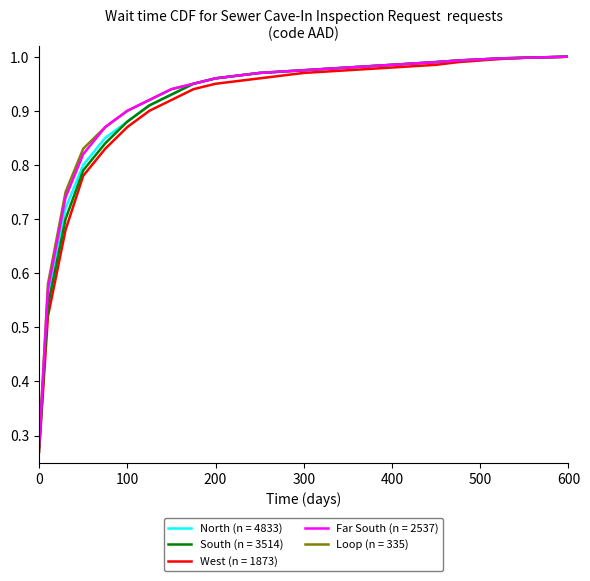

How many lines are shown in the chart?

5